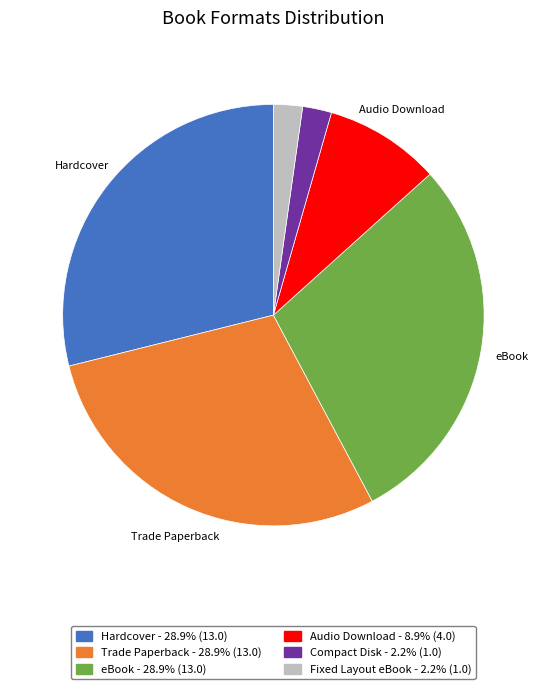

Is the sum of Compact Disk and eBook greater than half?

No